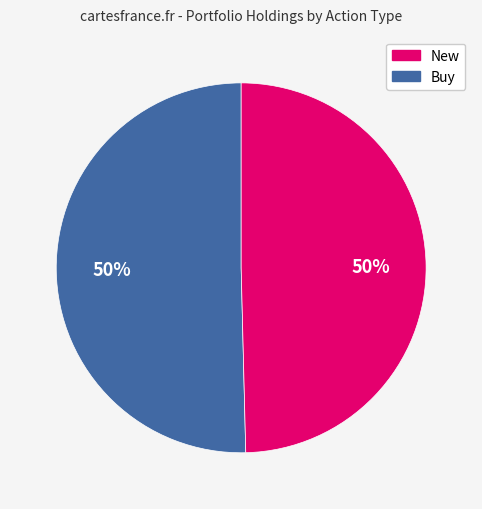

To the nearest percent, what is the average slice percentage?

50%